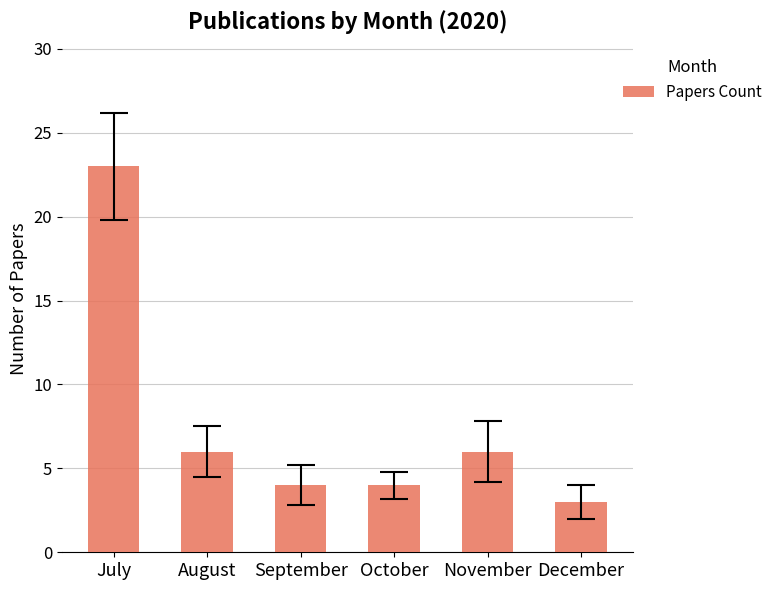

True or false: the data shows 4 at August.

False